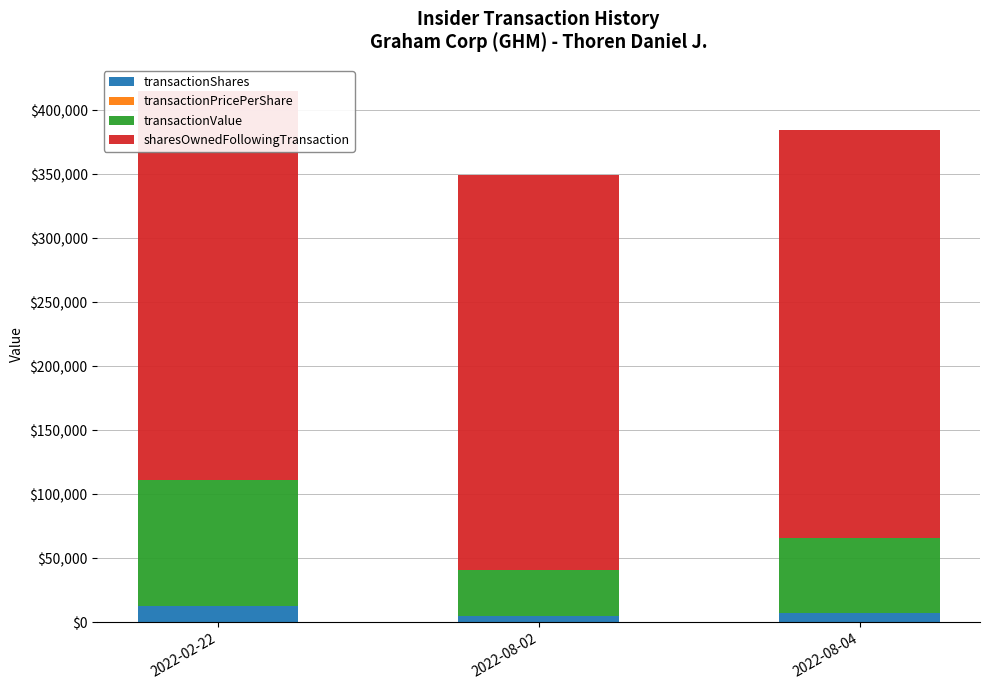

At which label is sharesOwnedFollowingTransaction closest to 310936?

2022-08-02